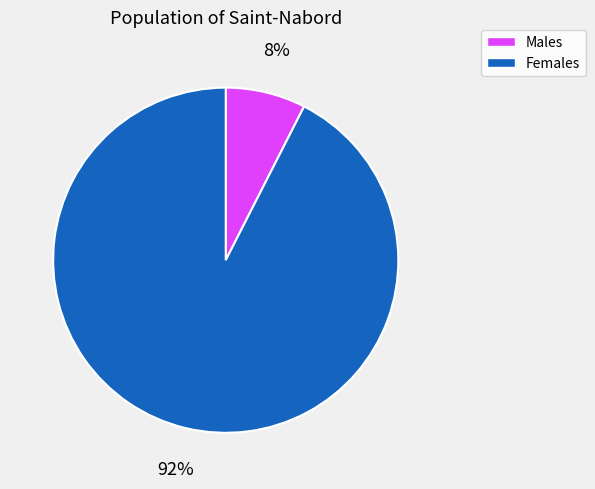

Is there a majority slice in this chart?

Yes